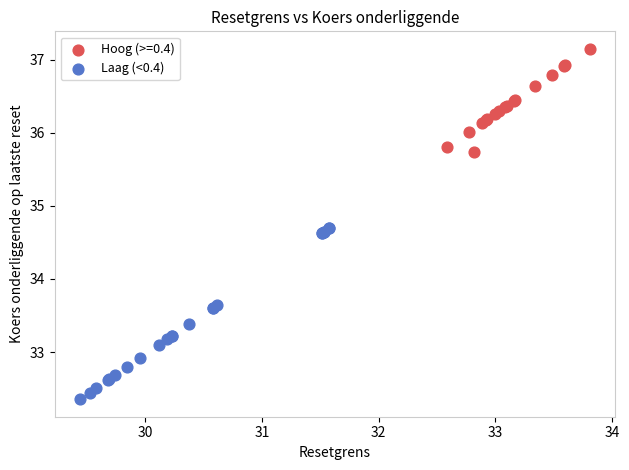

Which series has the widest spread of Y values?

Laag (<0.4)